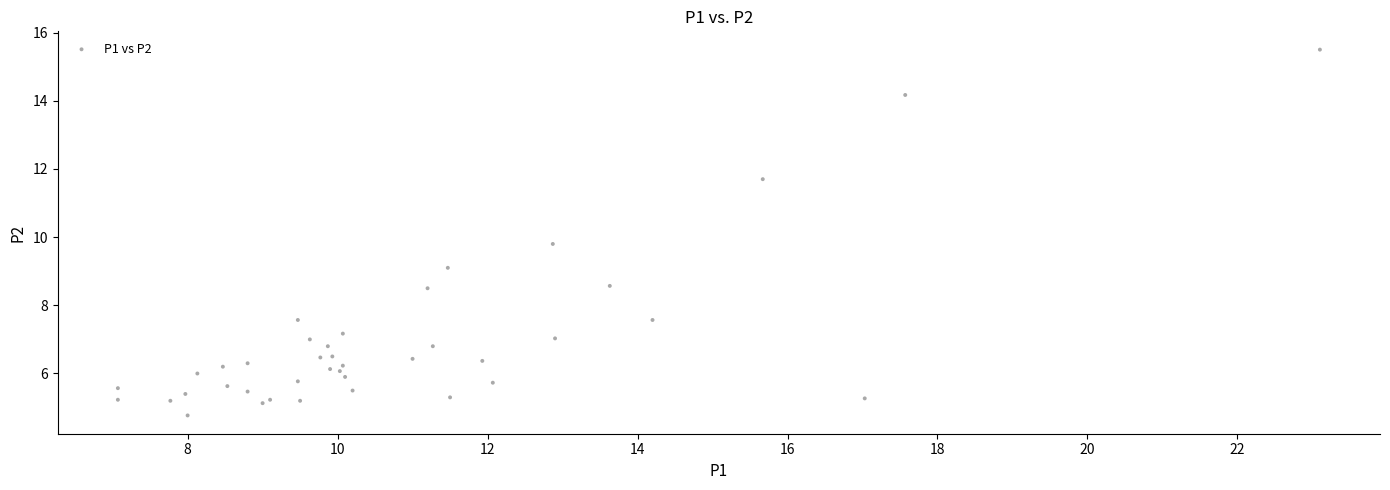

What Y value in the scatter plot is closest to 10?

9.8